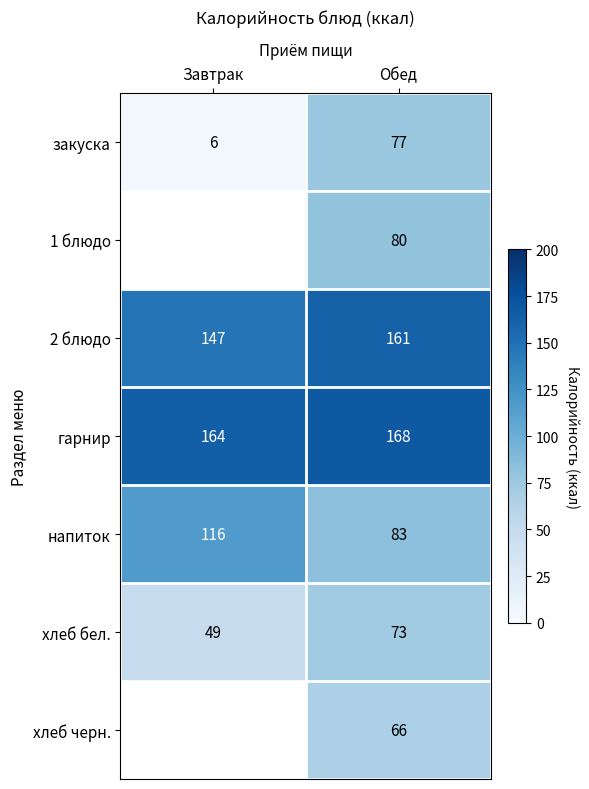

Count the number of categories in the chart.

2